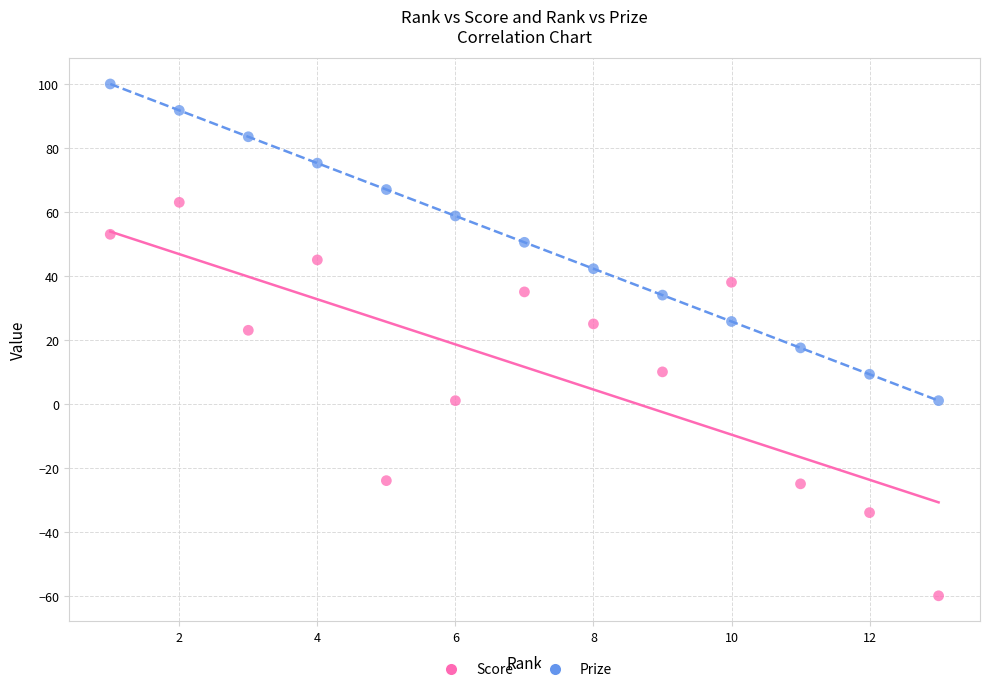

Which series contains the highest Y value?

Prize